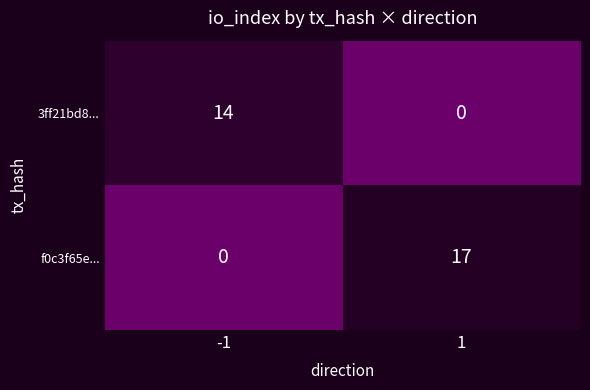

What is the total value across all series at 1?

17